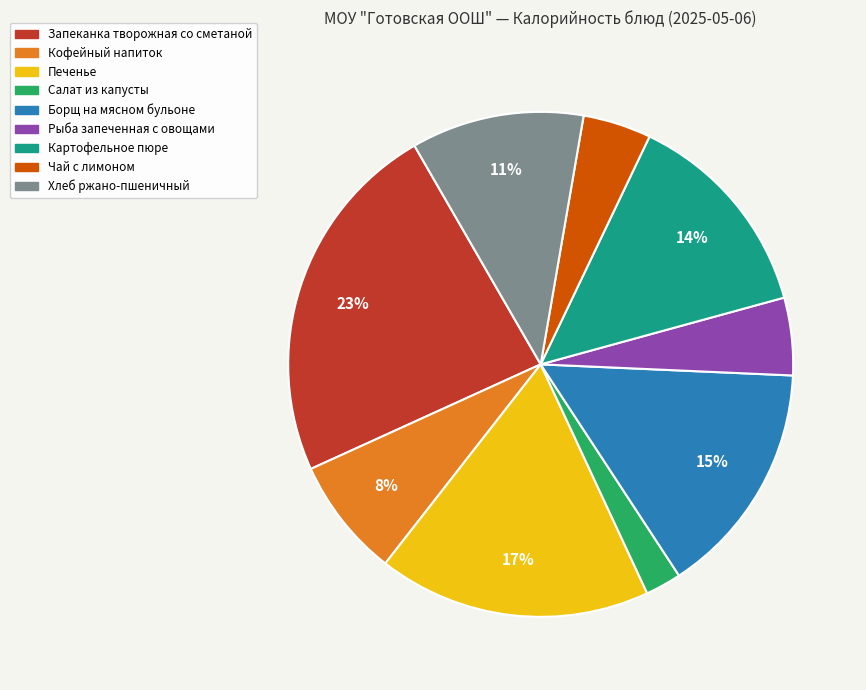

Is there any slice that represents more than half of the pie?

No